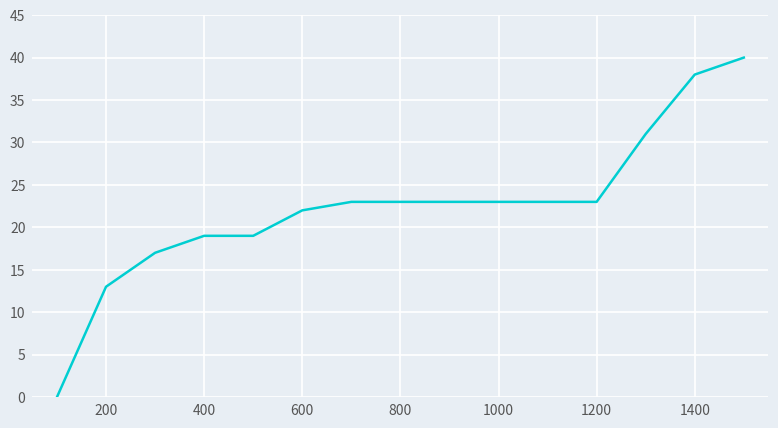

How many lines are shown in the chart?

1